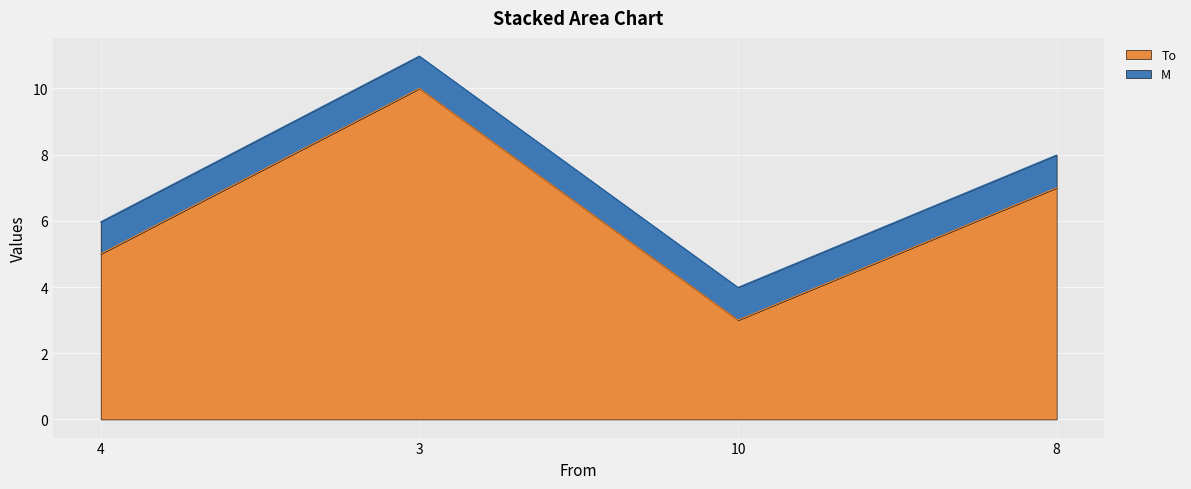

What is the value of the 4th point from the left?

7